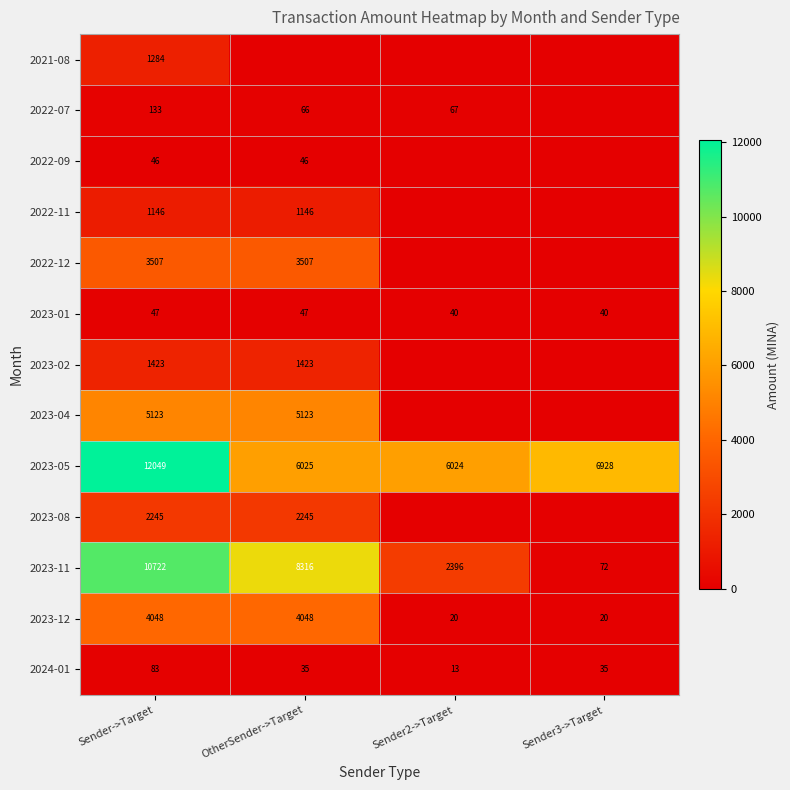

At which label does 2023-11 first exceed 8316?

Sender->Target